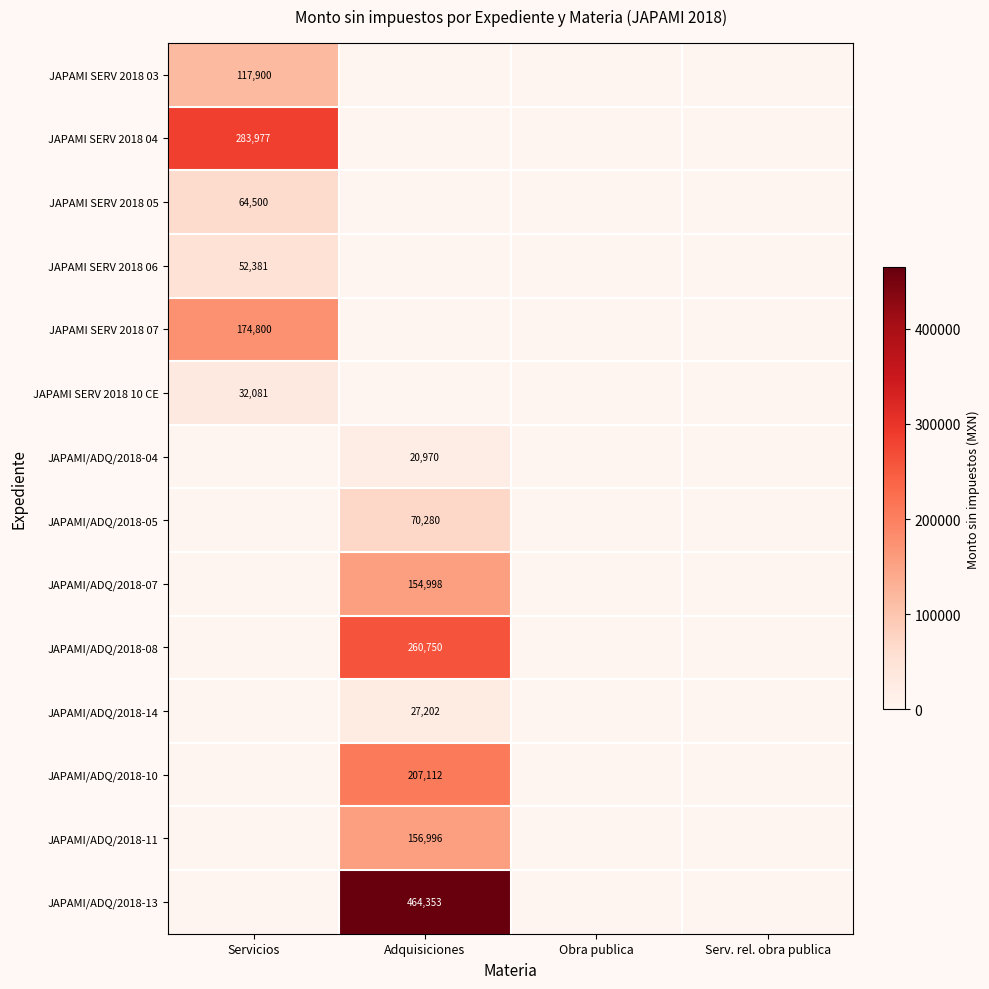

The value of JAPAMI/ADQ/2018-10 at Adquisiciones is 104149. True or false?

False